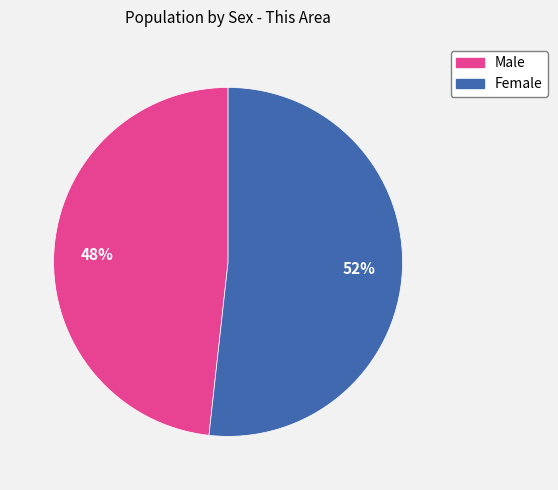

To the nearest percent, what percentage of the pie is Female?

52%